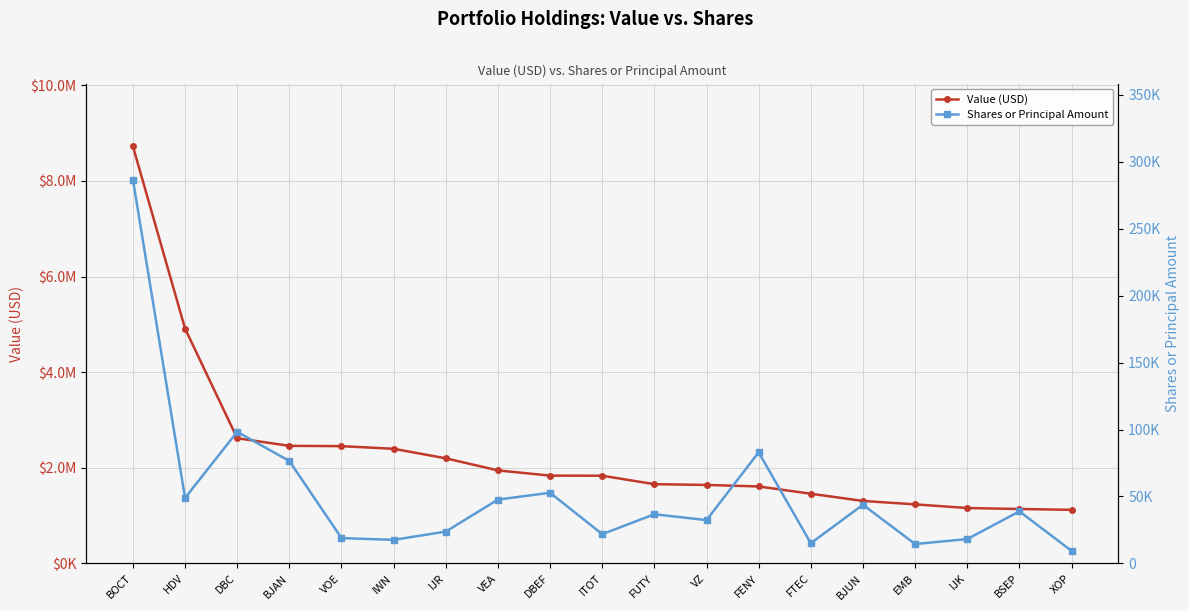

Reading left to right, transcribe all the data shown in this chart.

Value (USD): BOCT=8728000	HDV=4913000	DBC=2619000	BJAN=2460000	VOE=2453000	IWN=2398000	IJR=2199000	VEA=1946000	DBEF=1837000	ITOT=1835000	FUTY=1658000	VZ=1642000	FENY=1610000	FTEC=1458000	BJUN=1307000	EMB=1236000	IJK=1159000	BSEP=1139000	XOP=1121000
Shares or Principal Amount: BOCT=286731	HDV=48924	DBC=98313	BJAN=76512	VOE=18943	IWN=17611	IJR=23796	VEA=47698	DBEF=52785	ITOT=21897	FUTY=36729	VZ=32353	FENY=82977	FTEC=15105	BJUN=43827	EMB=14484	IJK=18190	BSEP=38922	XOP=9380